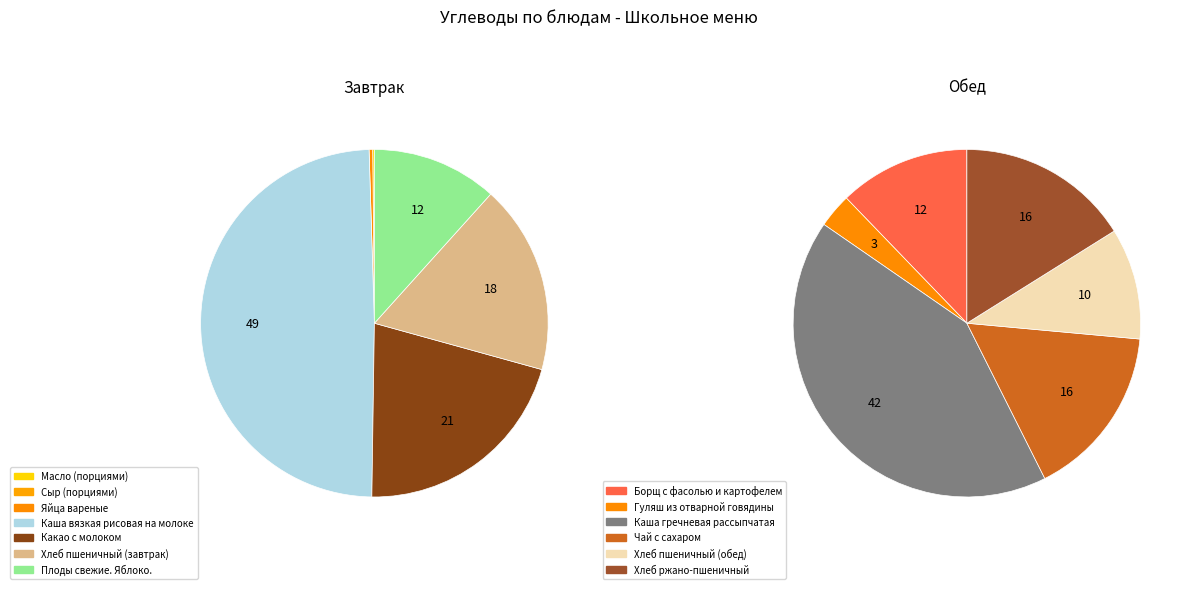

What is the ratio of the value at Борщ с фасолью и картофелем to the value at Гуляш из отварной говядины?

3.8